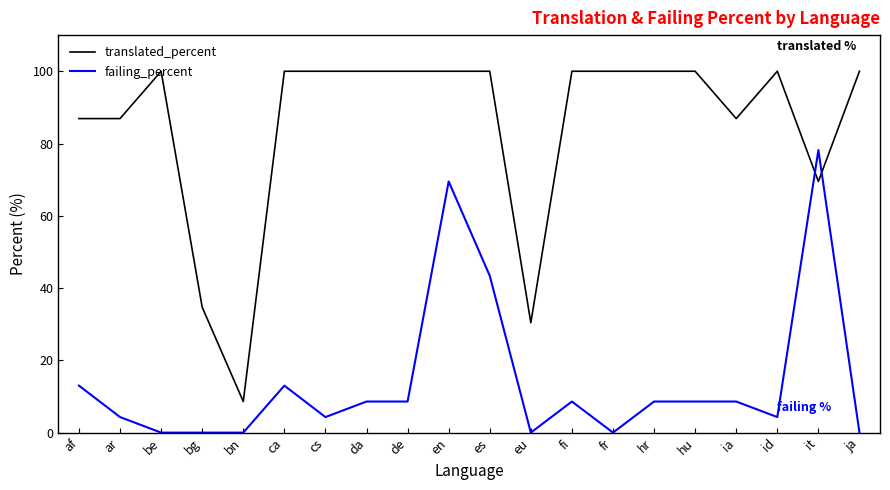

How many lines are shown in the chart?

2